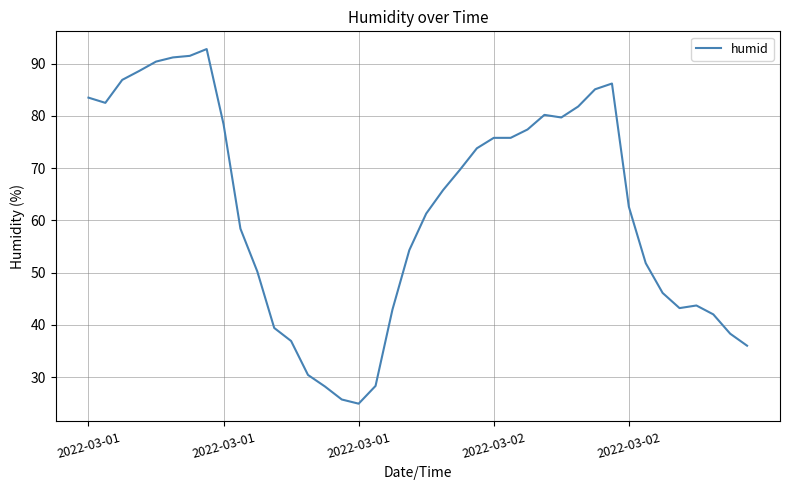

What is the minimum value shown in the chart?

24.9